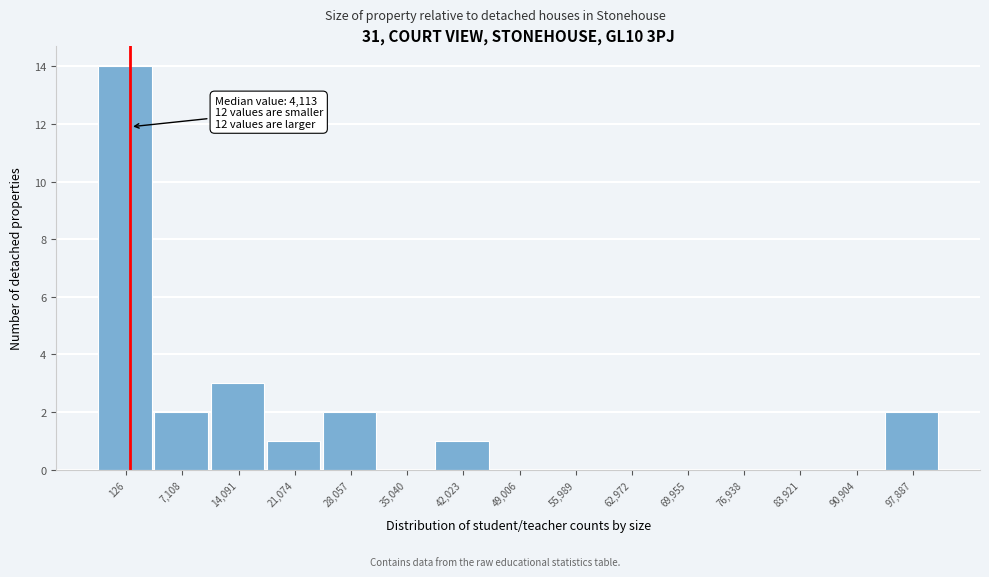

Reading right to left, what are all the values shown in this chart?

97,887=2	90,904=0	83,921=0	76,938=0	69,955=0	62,972=0	55,989=0	49,006=0	42,023=1	35,040=0	28,057=2	21,074=1	14,091=3	7,108=2	126=14